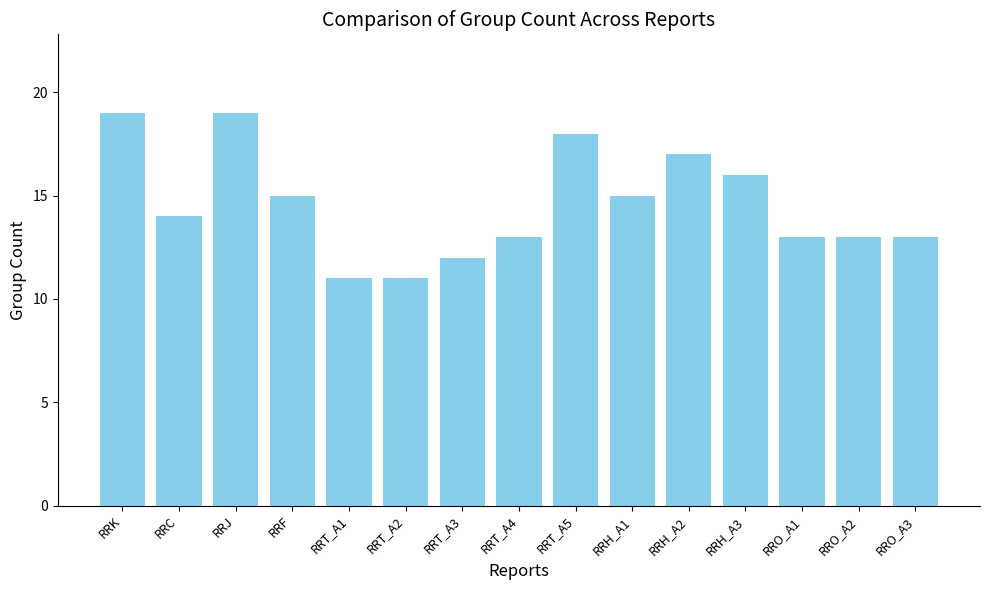

How many values are between 13 and 17?

9